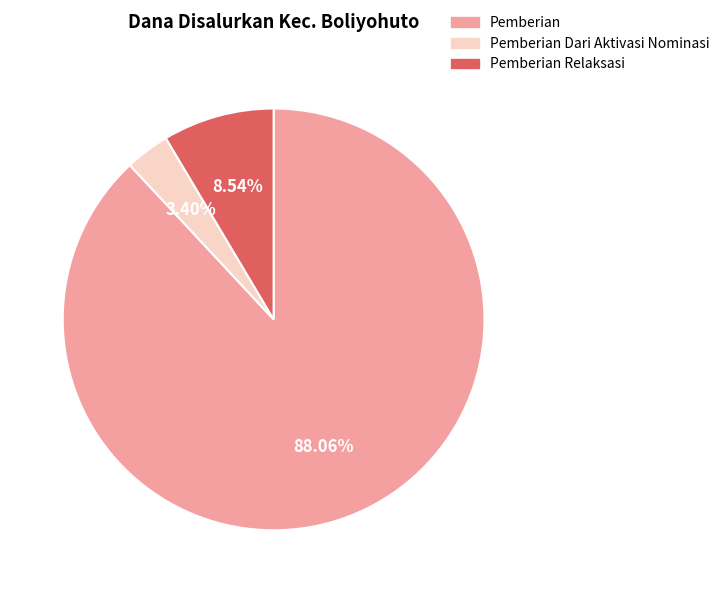

Does Pemberian represent more than half of the total?

Yes